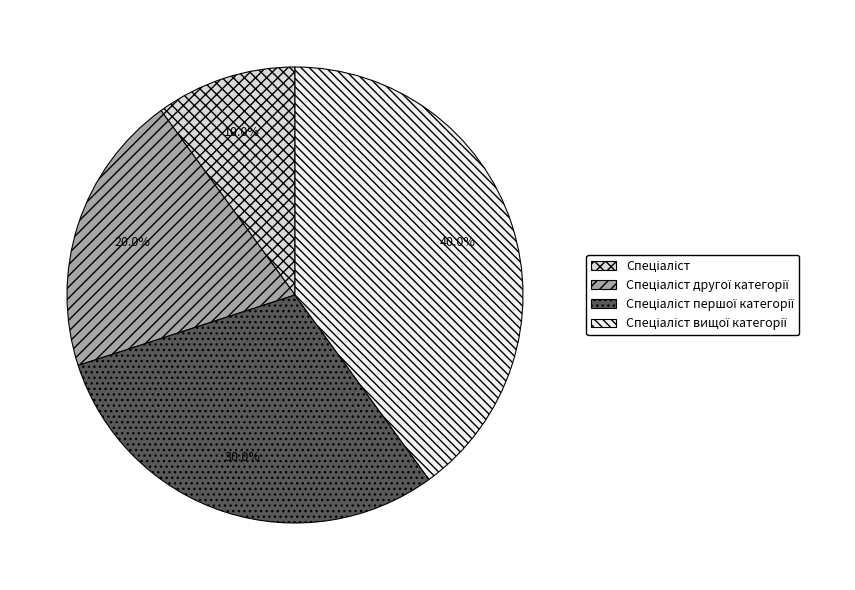

Is there any slice that represents more than half of the pie?

No